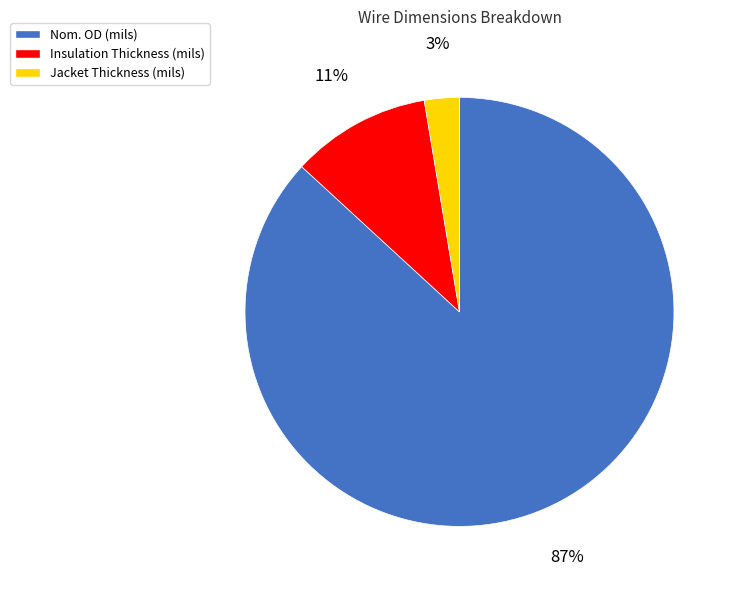

Which category accounts for the majority?

Nom. OD (mils)